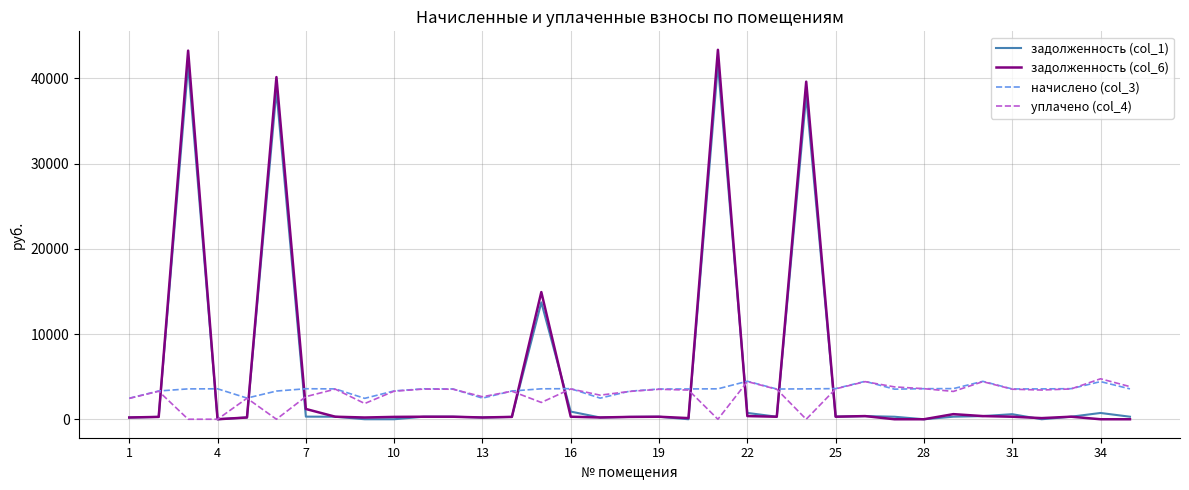

Which series has the widest spread of values?

задолженность (col_6)